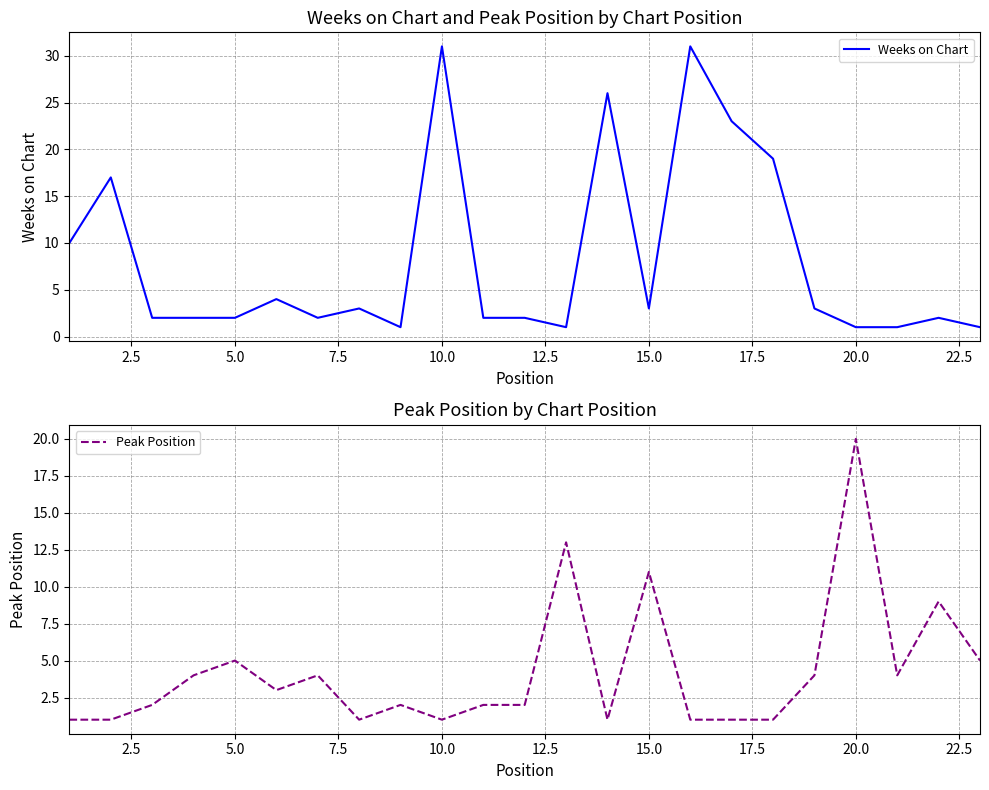

The Weeks on Chart series shows 7 at 10.0. True or false?

False